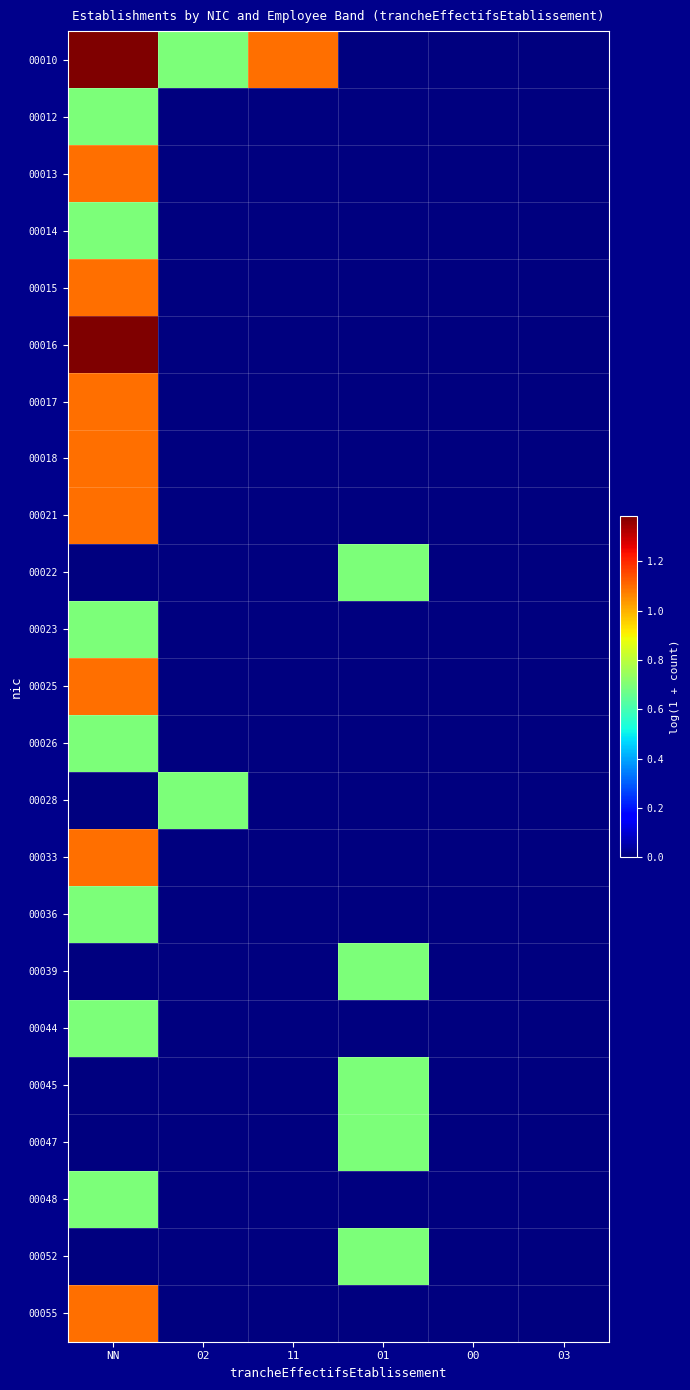

At which category is the sum across all series the highest?

NN